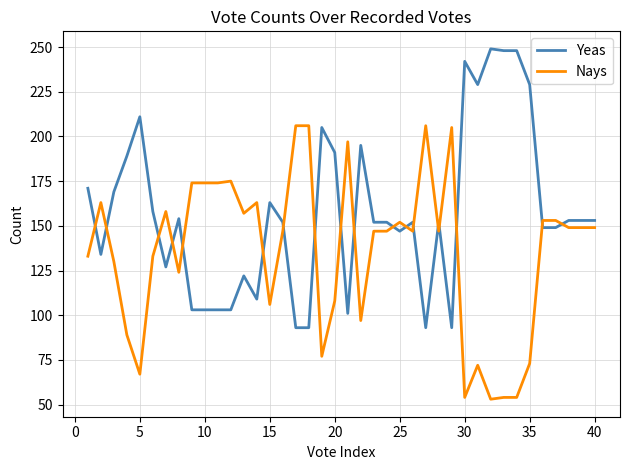

What is the lowest value of the Nays series?

53